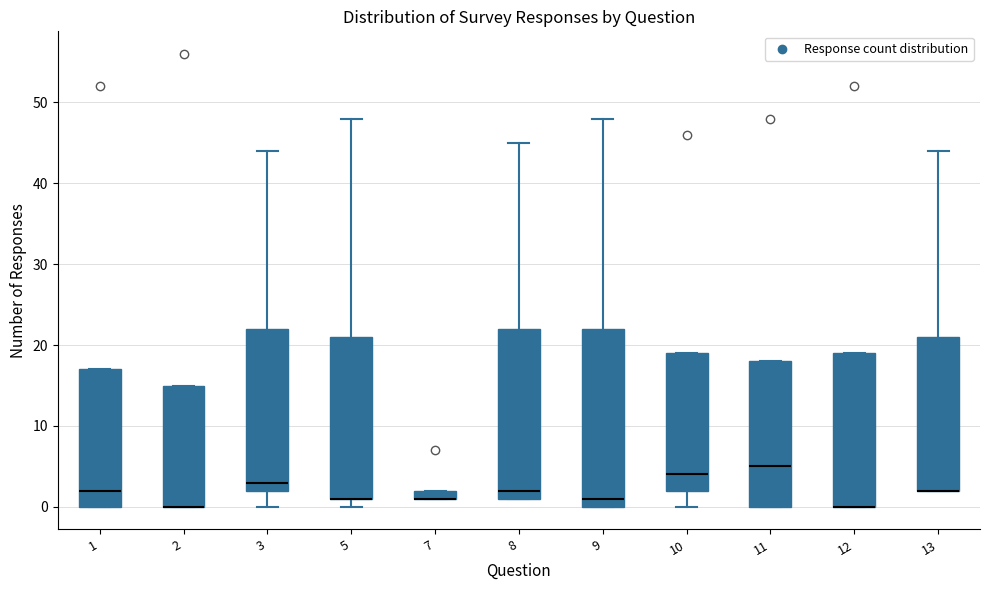

Which box is the tallest, from its lower edge to its upper edge?

9